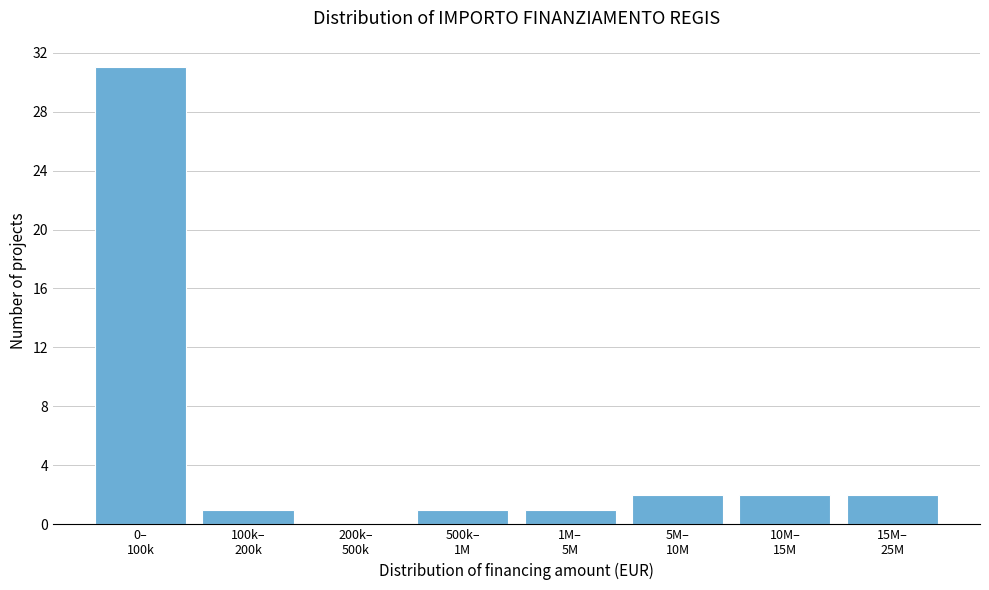

What is the greatest value displayed?

31